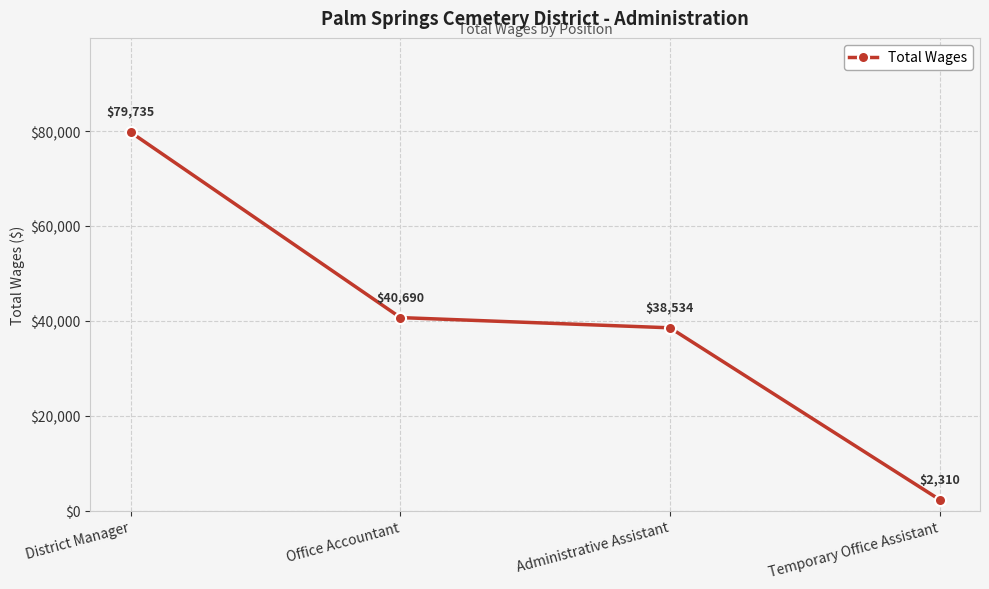

Read the value at Office Accountant, to the nearest 10.

40690